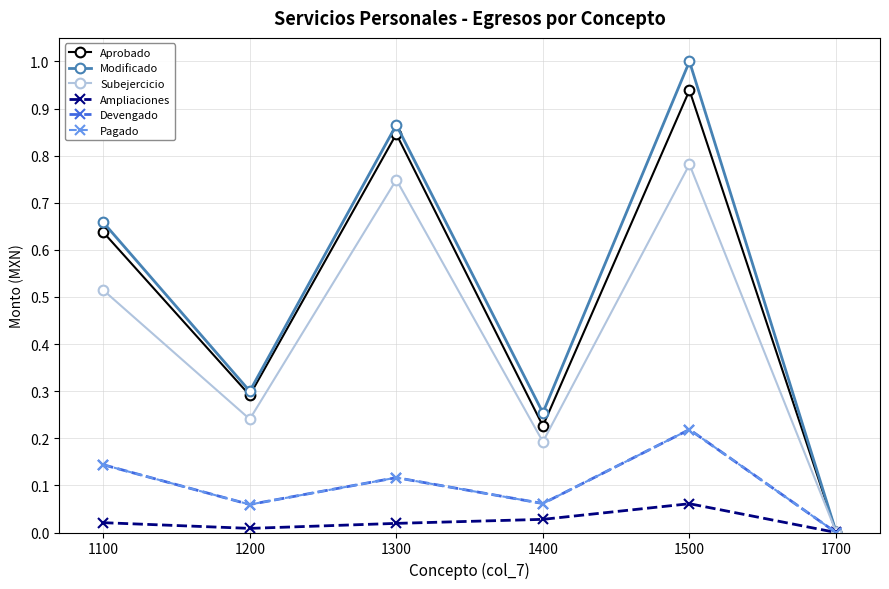

Is this an area chart (filled region under the line)?

No